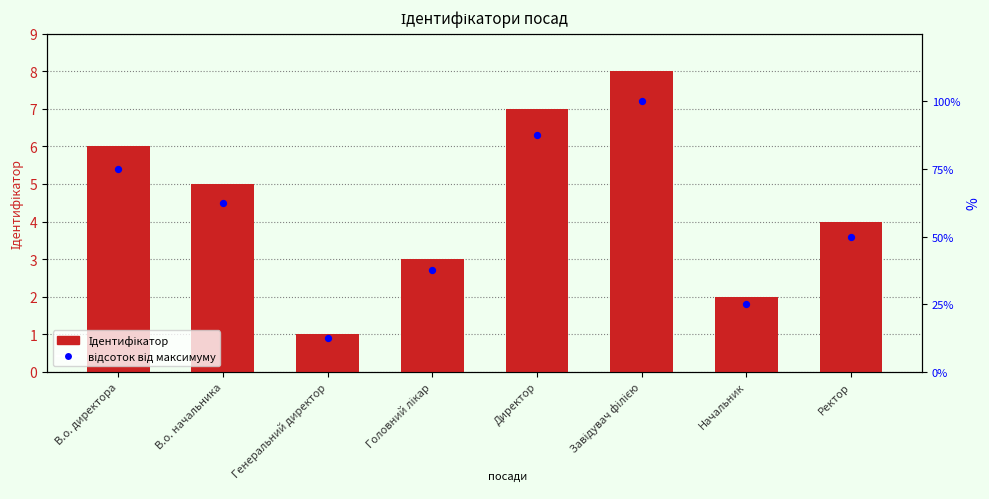

What is the total value across all series at Начальник?

27.0